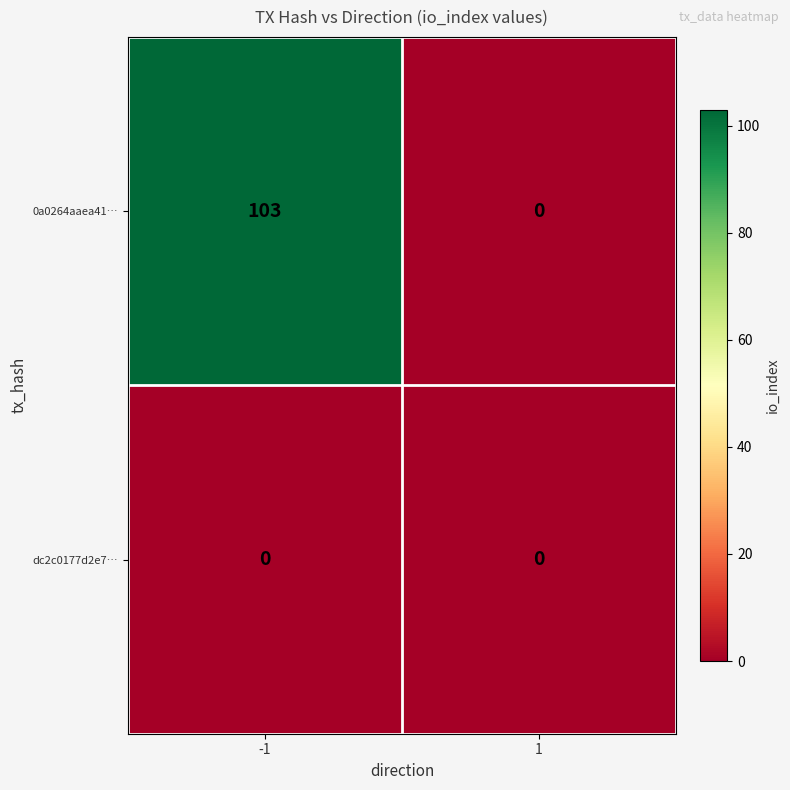

Reading right to left, list all the values displayed in this chart.

0a0264aaea41…: 1=0	-1=103
dc2c0177d2e7…: 1=0	-1=0